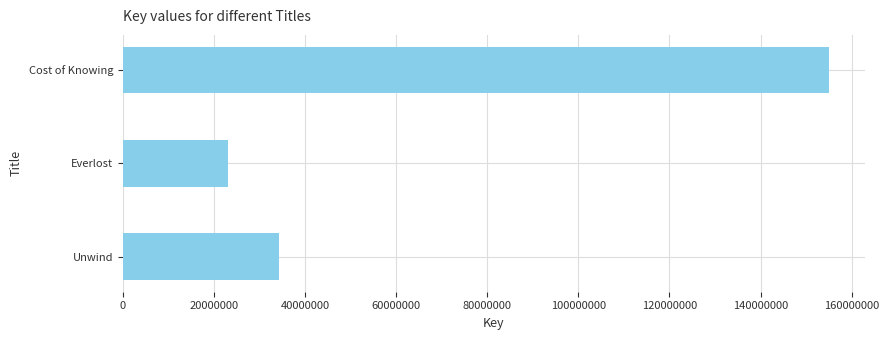

How many data points does each series have?

3